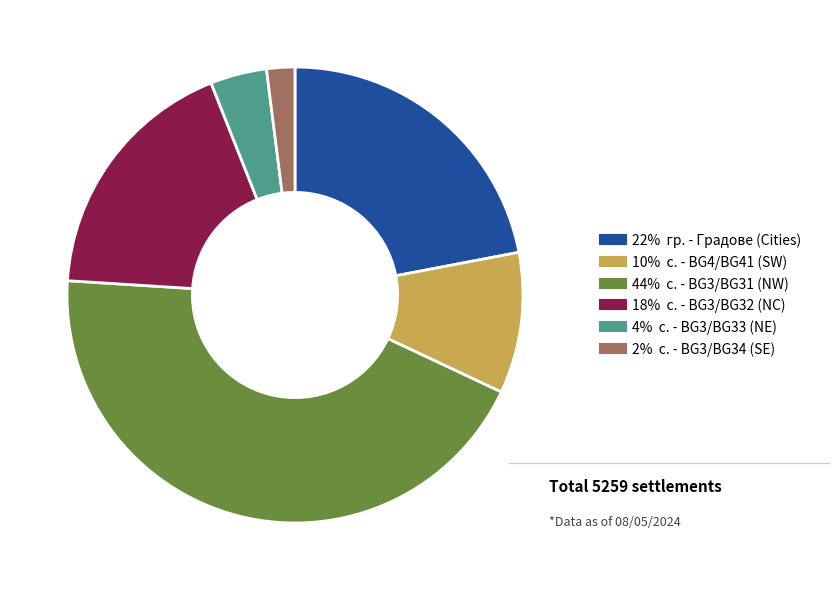

Count the number of slices in the pie.

6